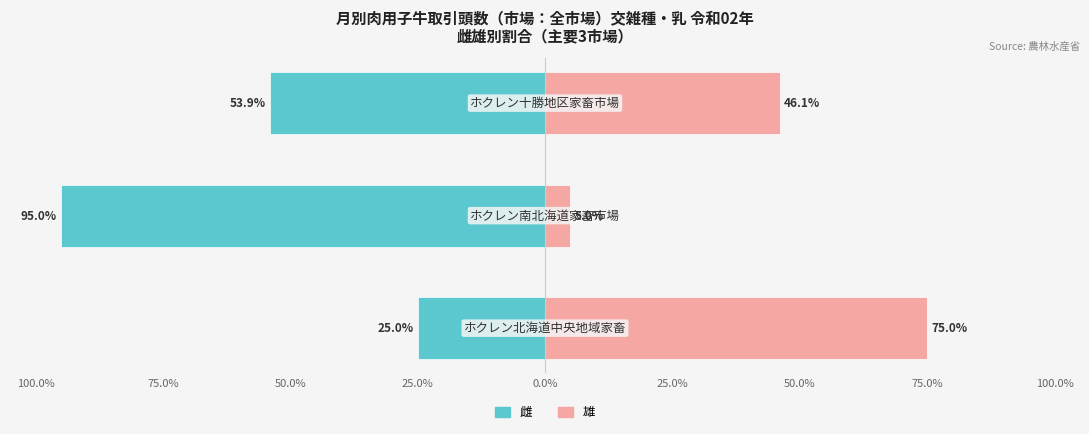

What position from the left is 50.0%?

3